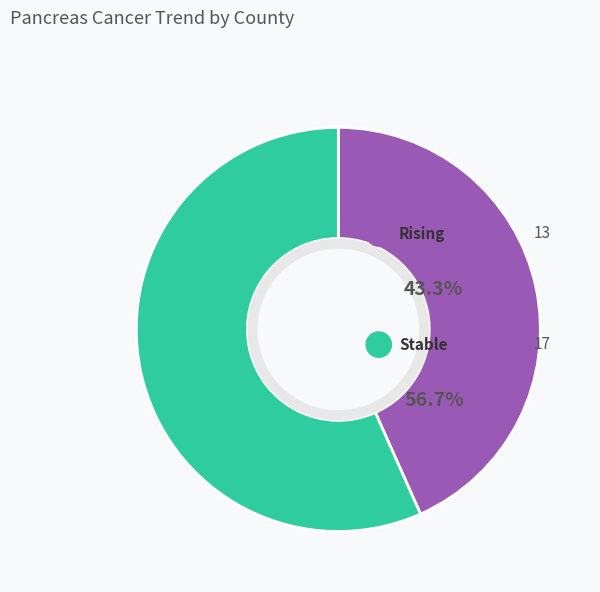

Is there any slice that represents more than half of the pie?

Yes